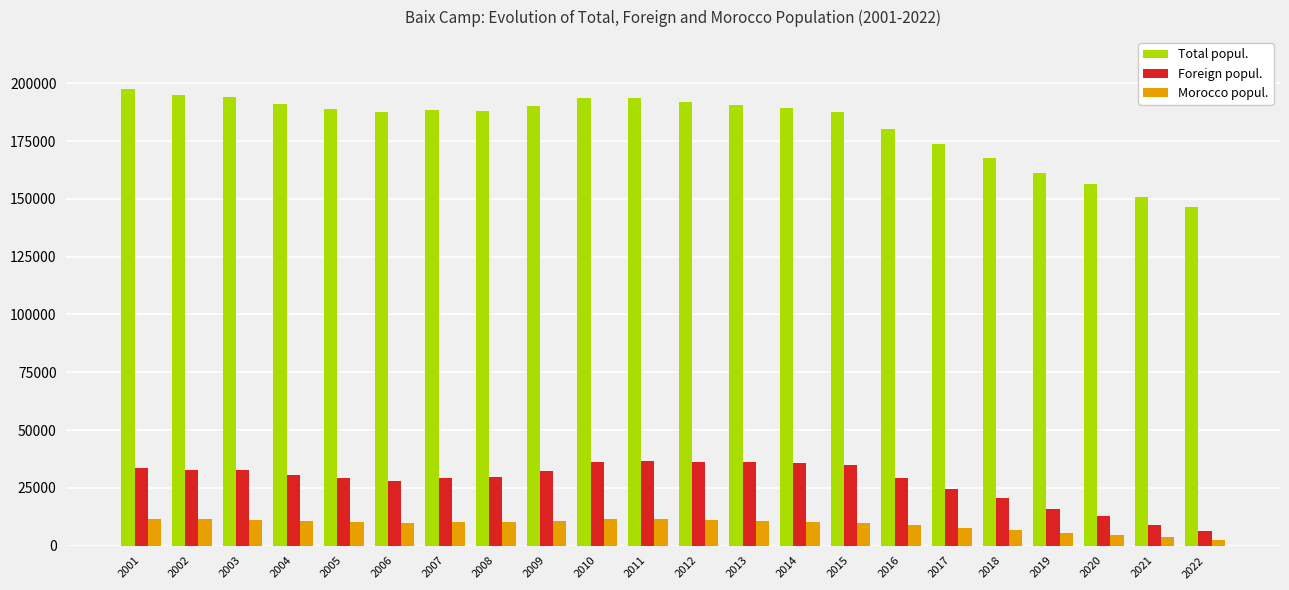

True or false: Foreign popul. has a value of 16806 at 2009.

False